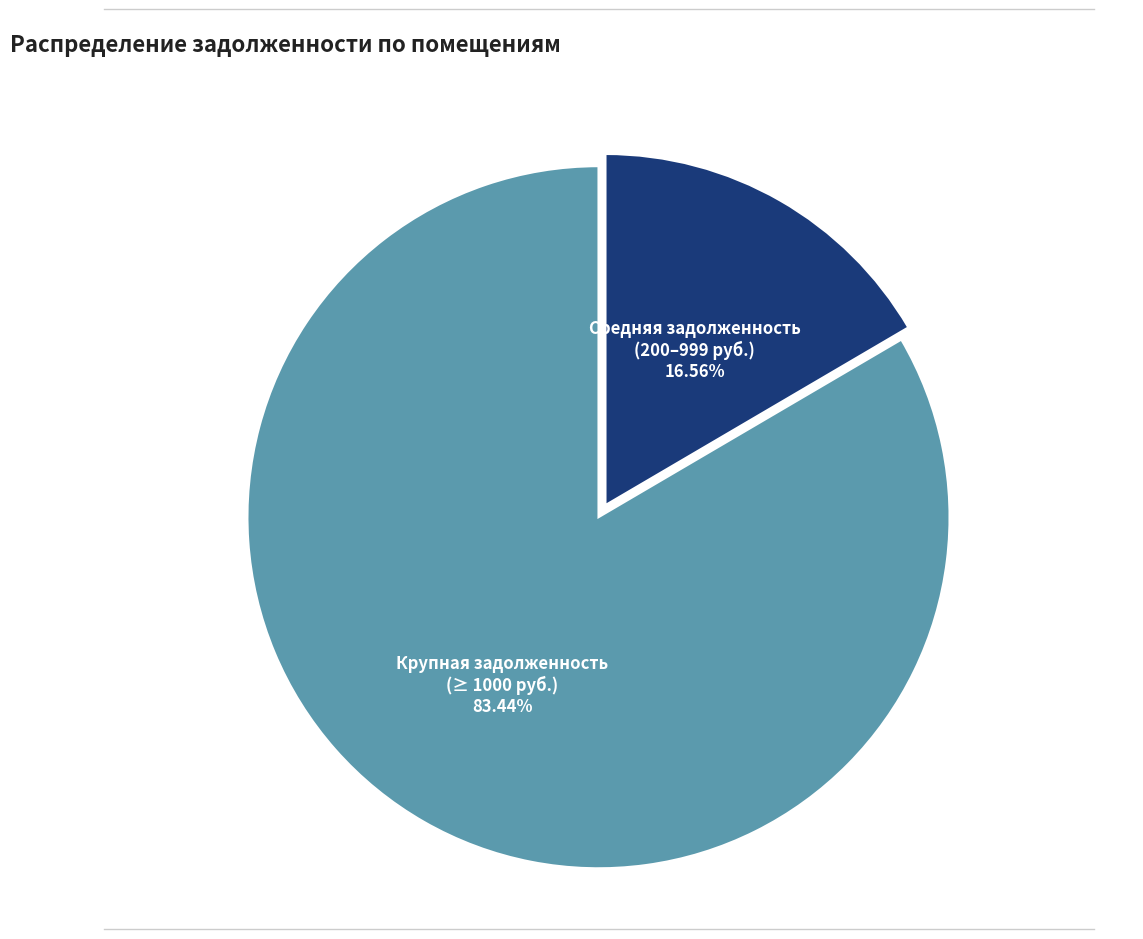

Is there any slice that represents more than half of the pie?

Yes